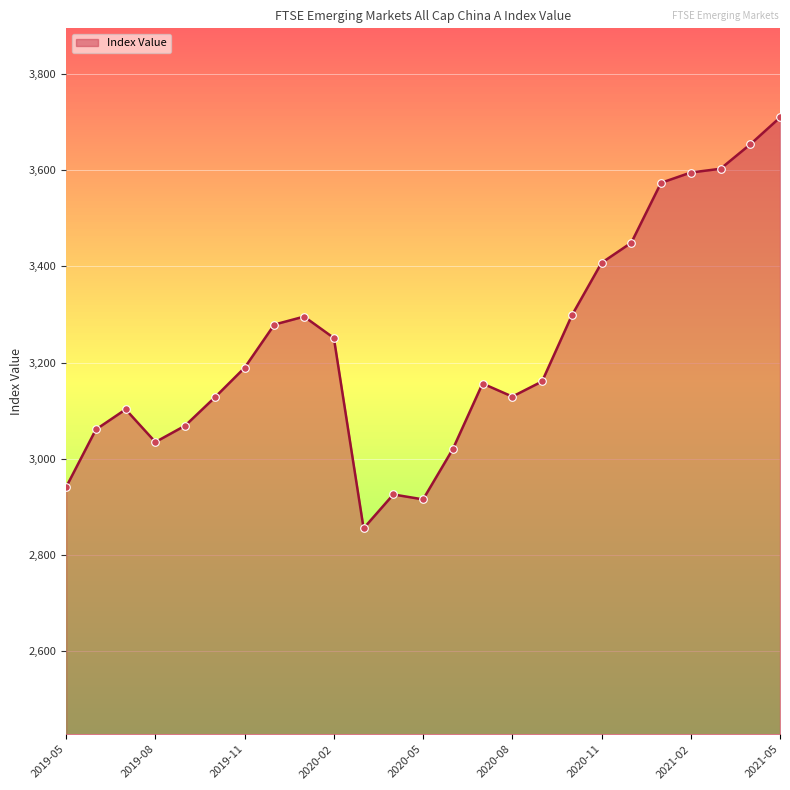

What is the difference between the maximum and minimum values?

854.7